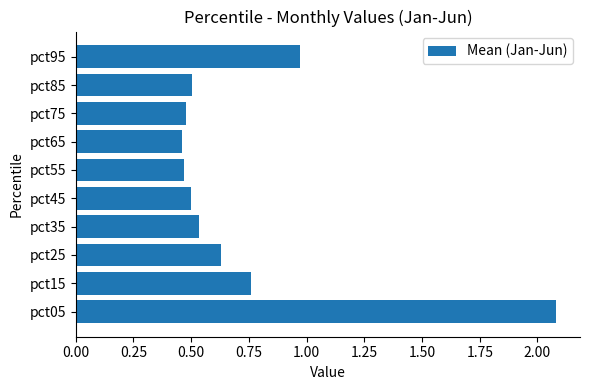

What is the difference between the maximum and minimum values?

1.6